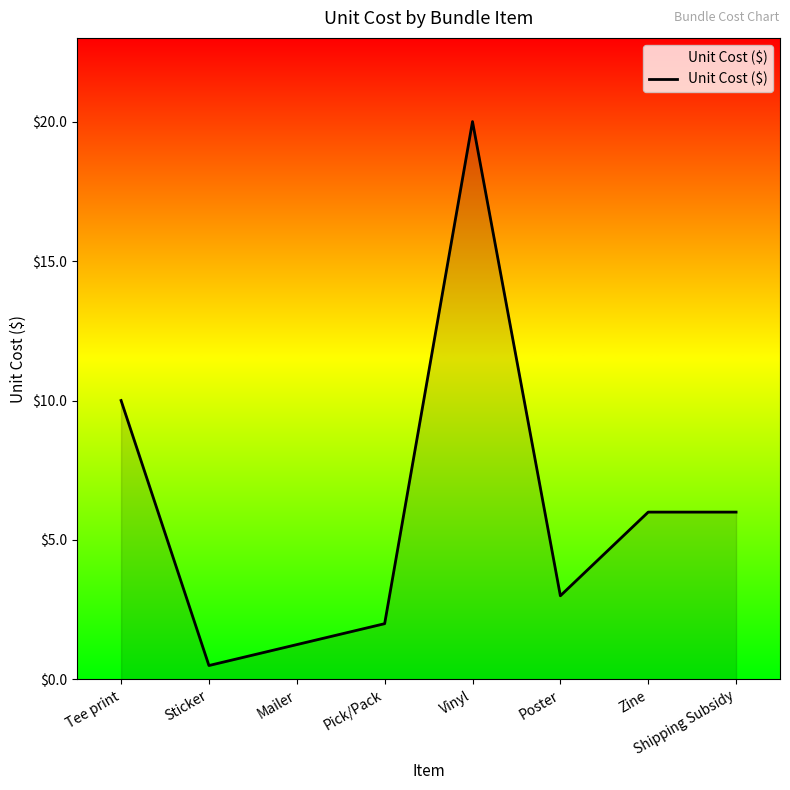

What is the ratio of the value at Tee print to the value at Mailer?

8.0